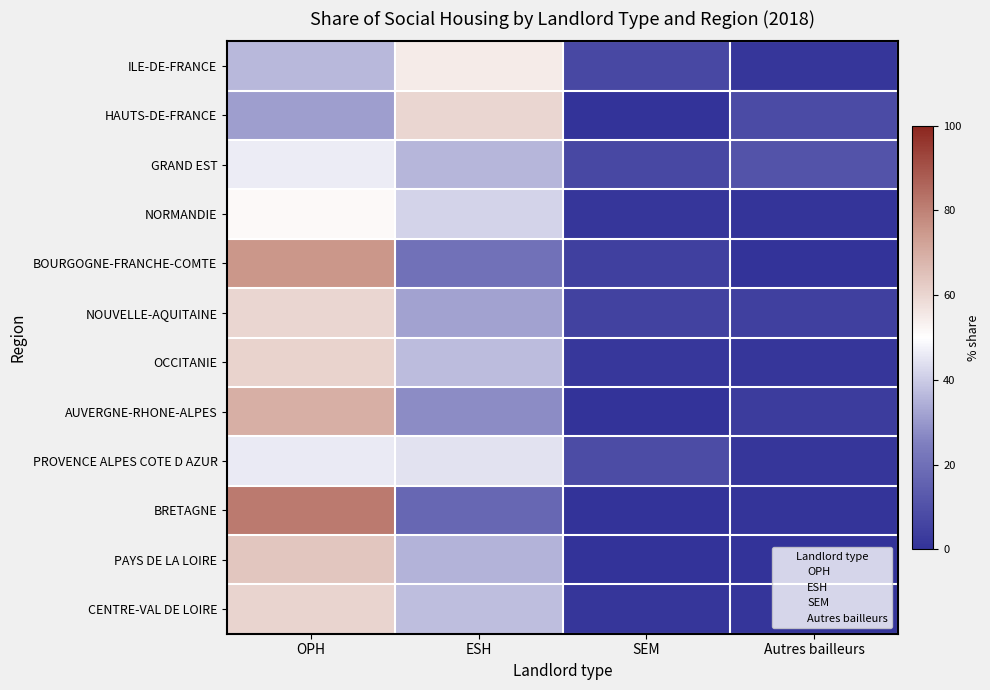

At which category does the chart reach its minimum across all series?

SEM